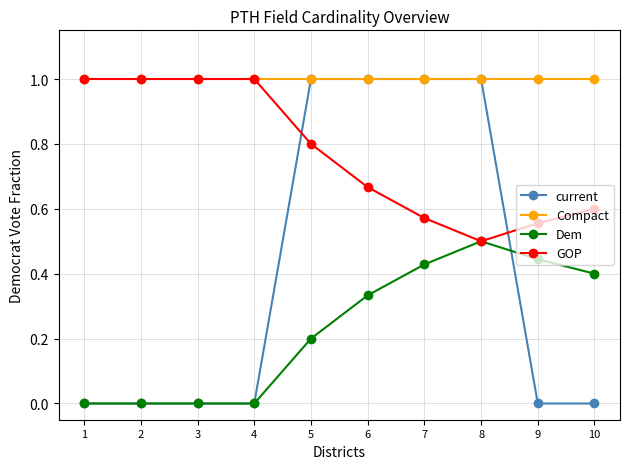

Rank the series by their average value, from highest to lowest.

Compact, GOP, current, Dem